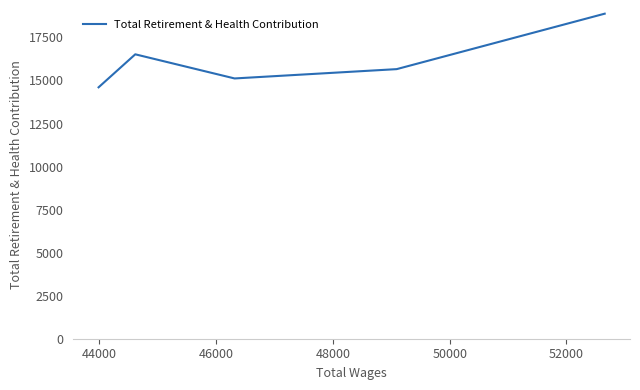

What is the difference between the second highest and minimum values?

1917